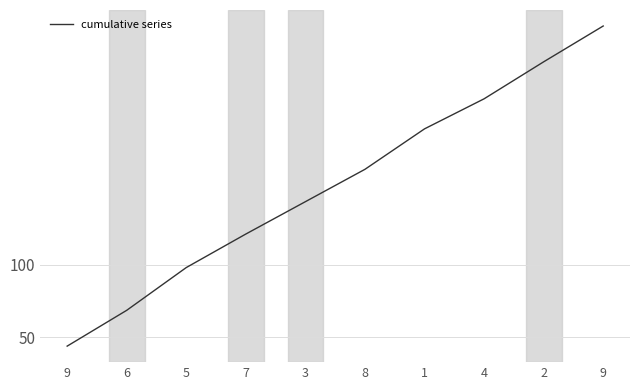

Does the chart have visible grid lines?

Yes